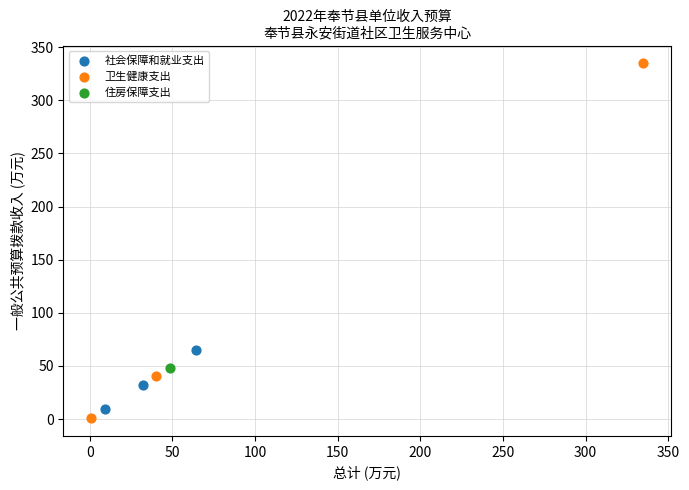

Which series contains the highest Y value?

卫生健康支出